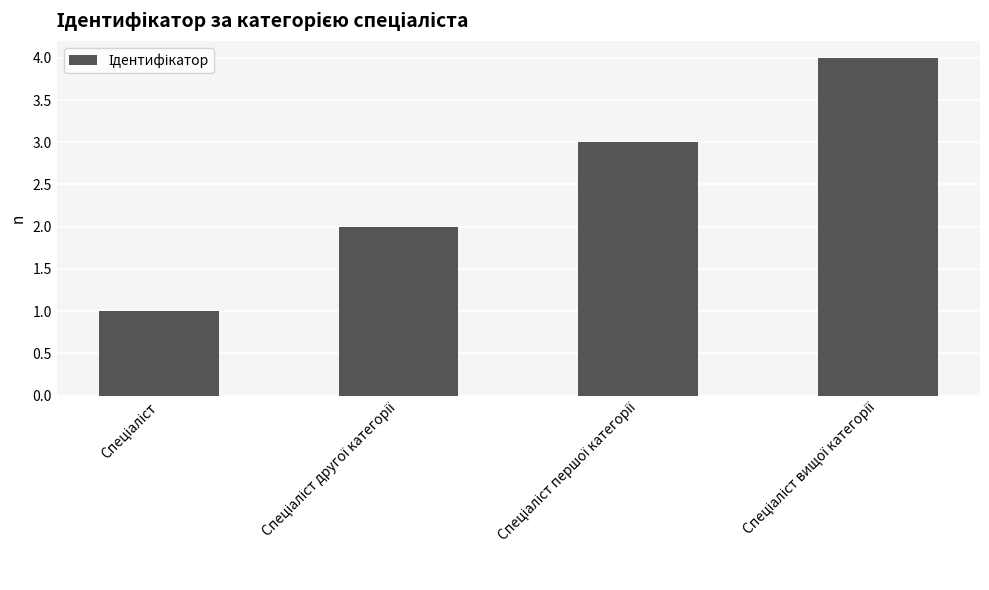

What is the difference between the maximum and minimum values?

3